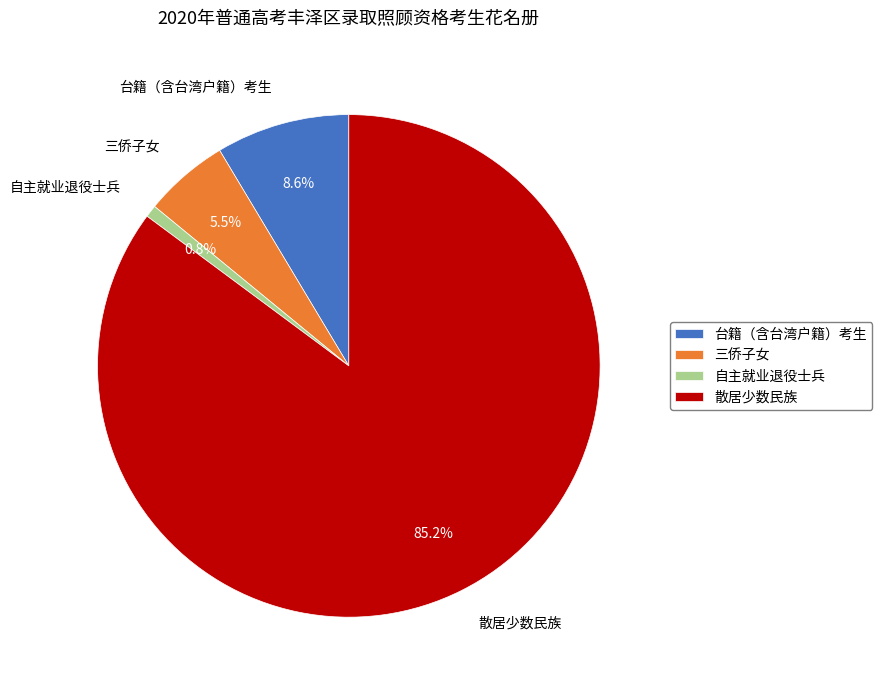

Which slice is the smallest?

自主就业退役士兵